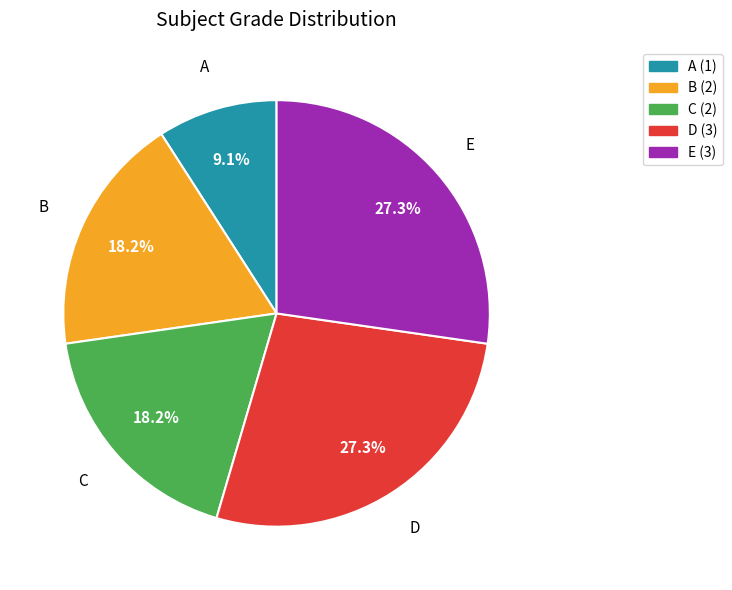

True or false: E accounts for 34% of the total.

False